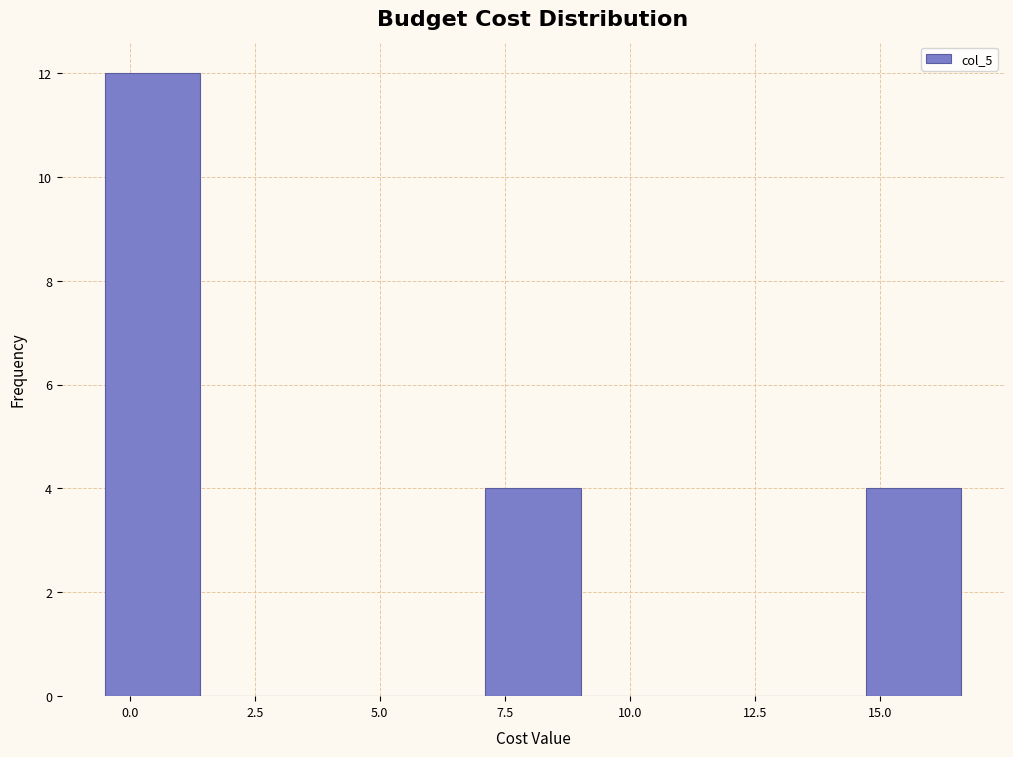

Around what value on the x-axis is the tallest bar? Give the approximate position of its centre, as read against the axis.

0.5